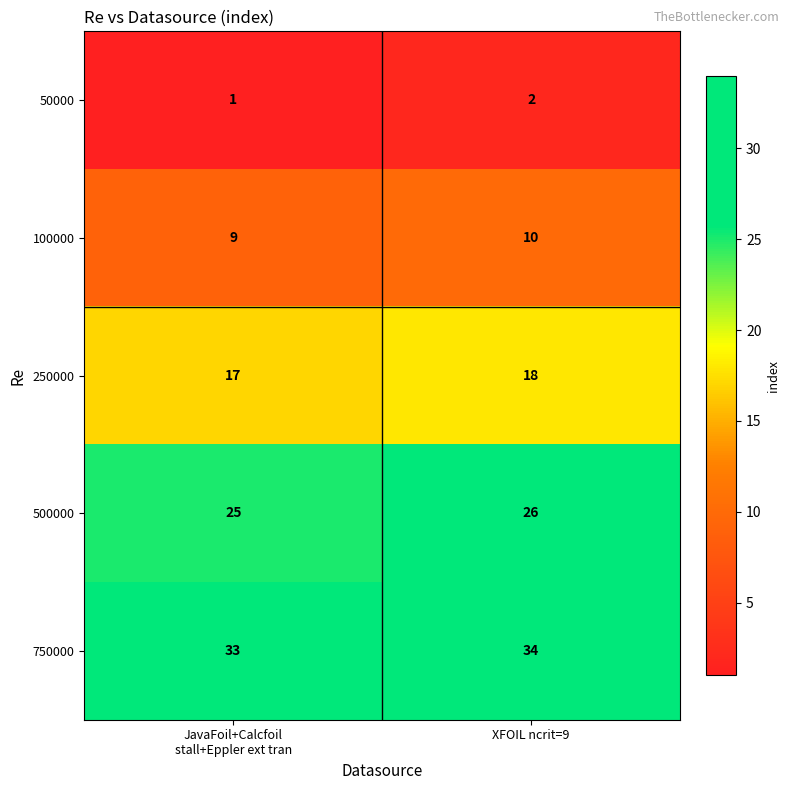

What is the difference between the highest and lowest values at XFOIL ncrit=9?

32